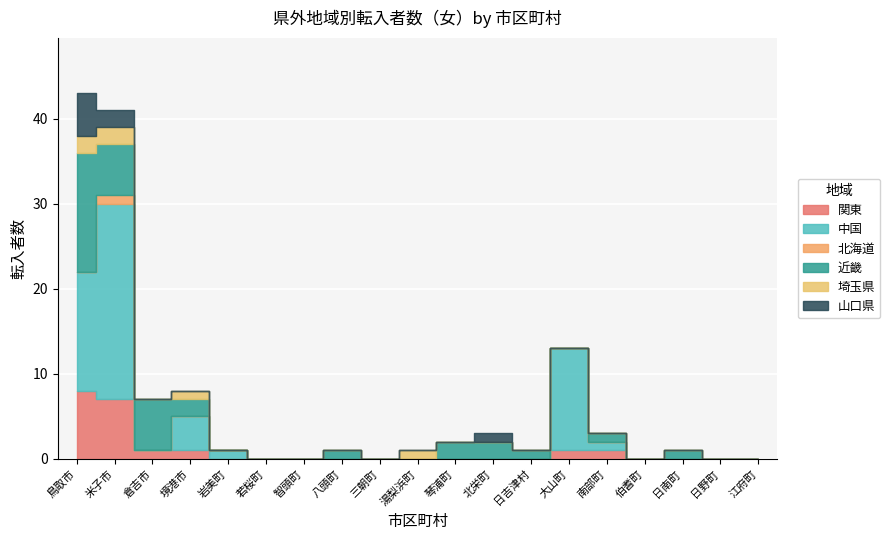

What is the difference between the second highest and minimum values in the 中国 series?

14